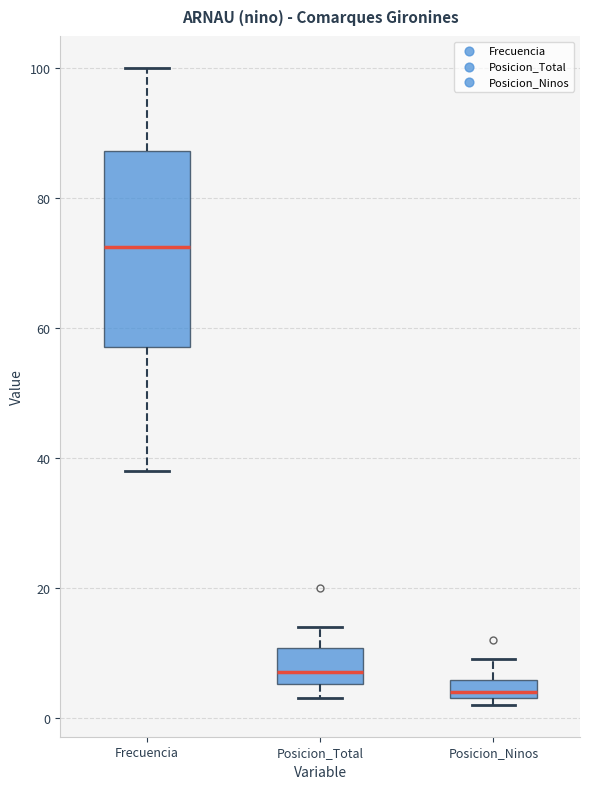

Where does the median line of the box for Posicion_Total sit on the y-axis? The values are not printed on the chart, so give them approximately, as read against the axis.

8